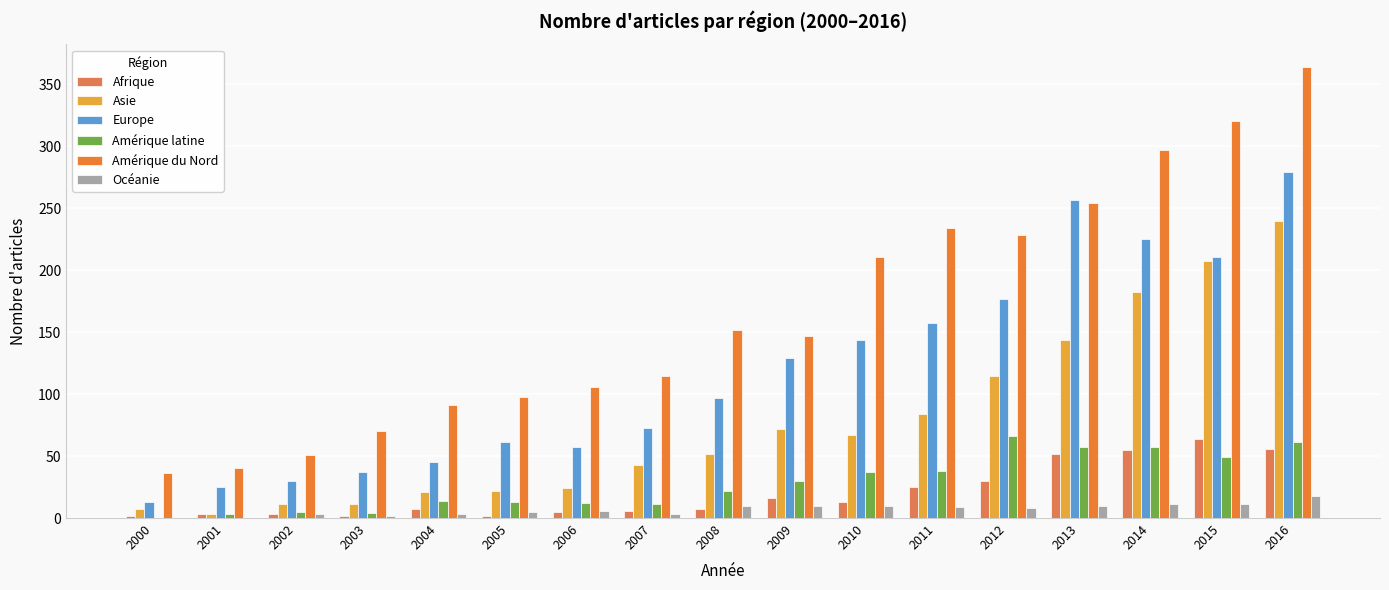

Are the bars grouped side by side (vs. stacked)?

Yes